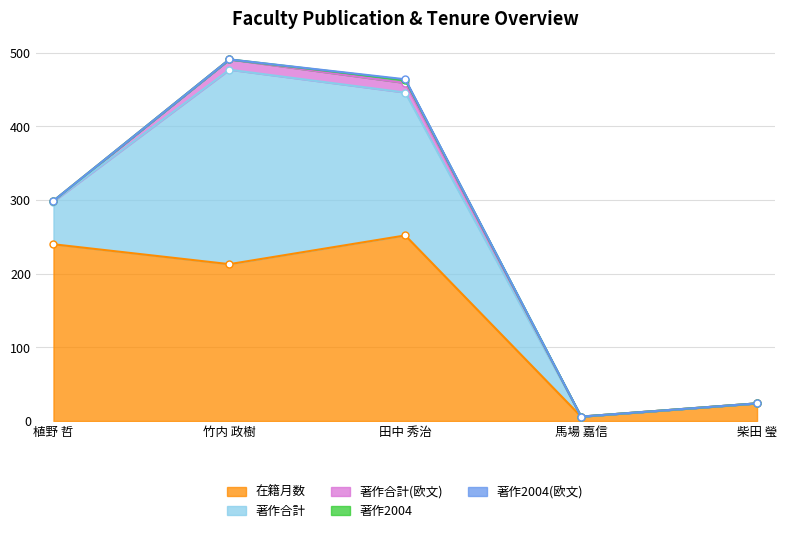

Reading left to right, what are all the values shown in this chart?

在籍月数: 植野 哲=240	竹内 政樹=213	田中 秀治=252	馬場 嘉信=6	柴田 瑩=24
著作合計: 植野 哲=58	竹内 政樹=264	田中 秀治=194	馬場 嘉信=0	柴田 瑩=0
著作合計(欧文): 植野 哲=1	竹内 政樹=14	田中 秀治=13	馬場 嘉信=0	柴田 瑩=0
著作2004: 植野 哲=0	竹内 政樹=0	田中 秀治=4	馬場 嘉信=0	柴田 瑩=0
著作2004(欧文): 植野 哲=0	竹内 政樹=0	田中 秀治=1	馬場 嘉信=0	柴田 瑩=0